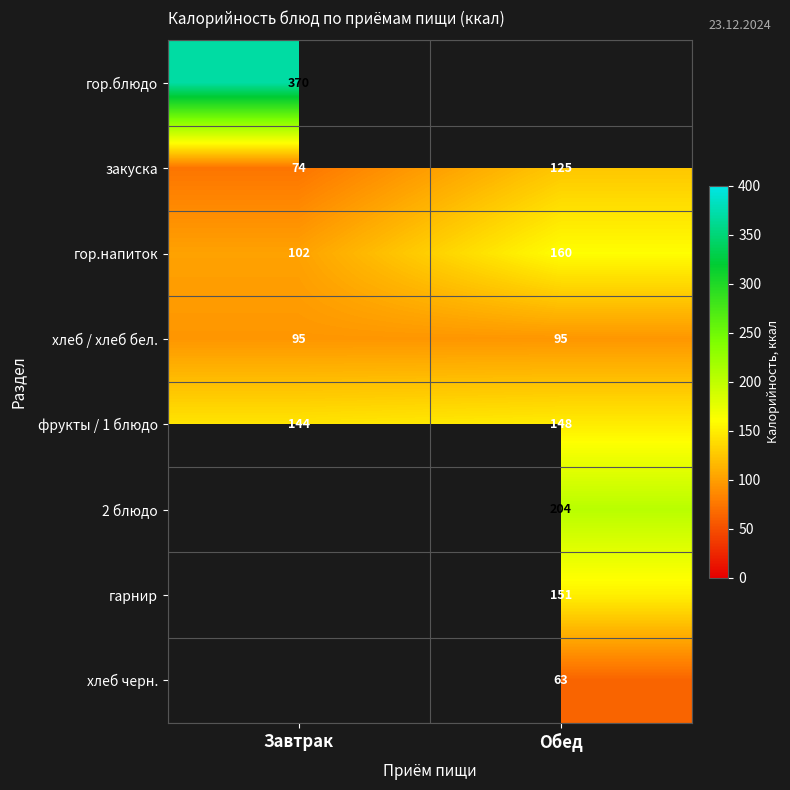

True or false: закуска has a value of 80.8 at Обед.

False